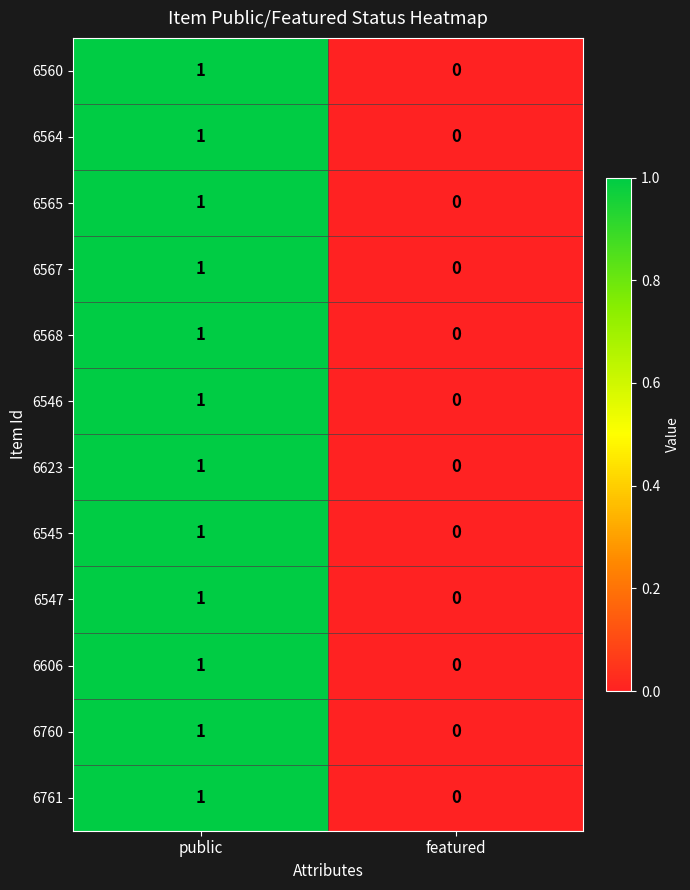

The value of 6565 at public is 2. True or false?

False